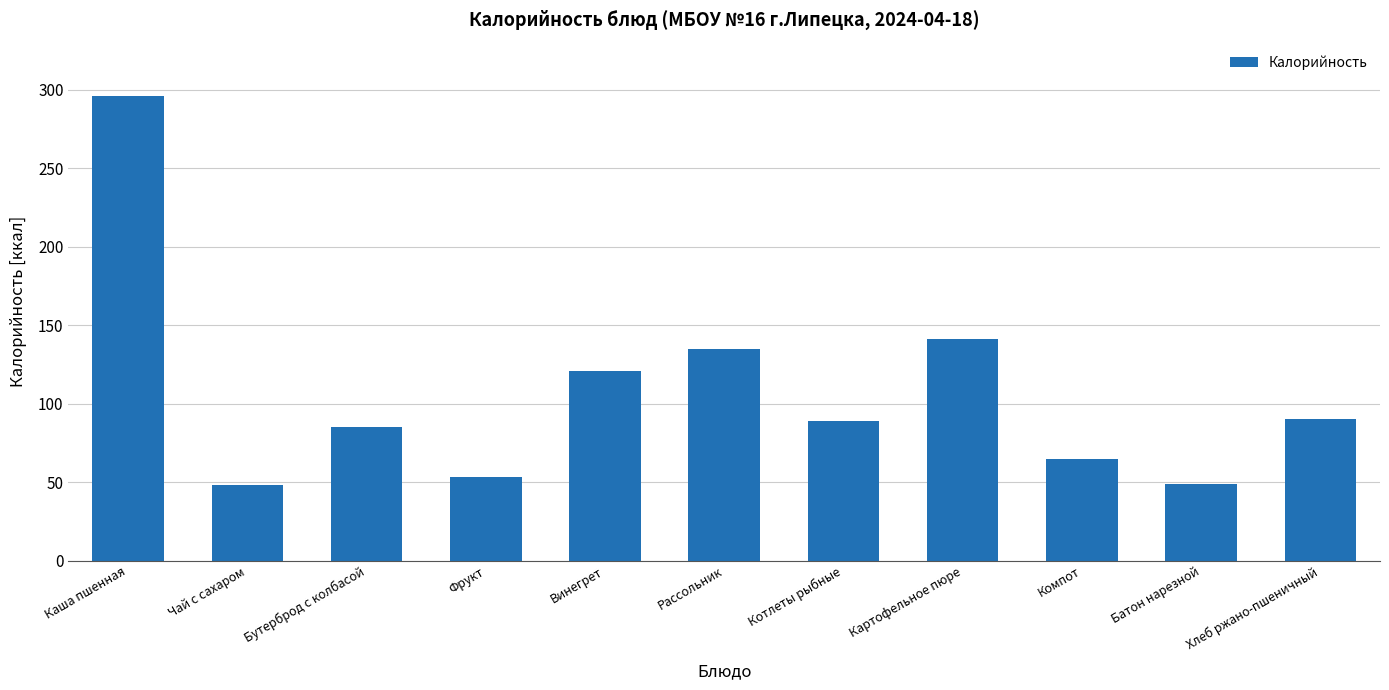

What is the label of the 6th bar from the left?

Рассольник